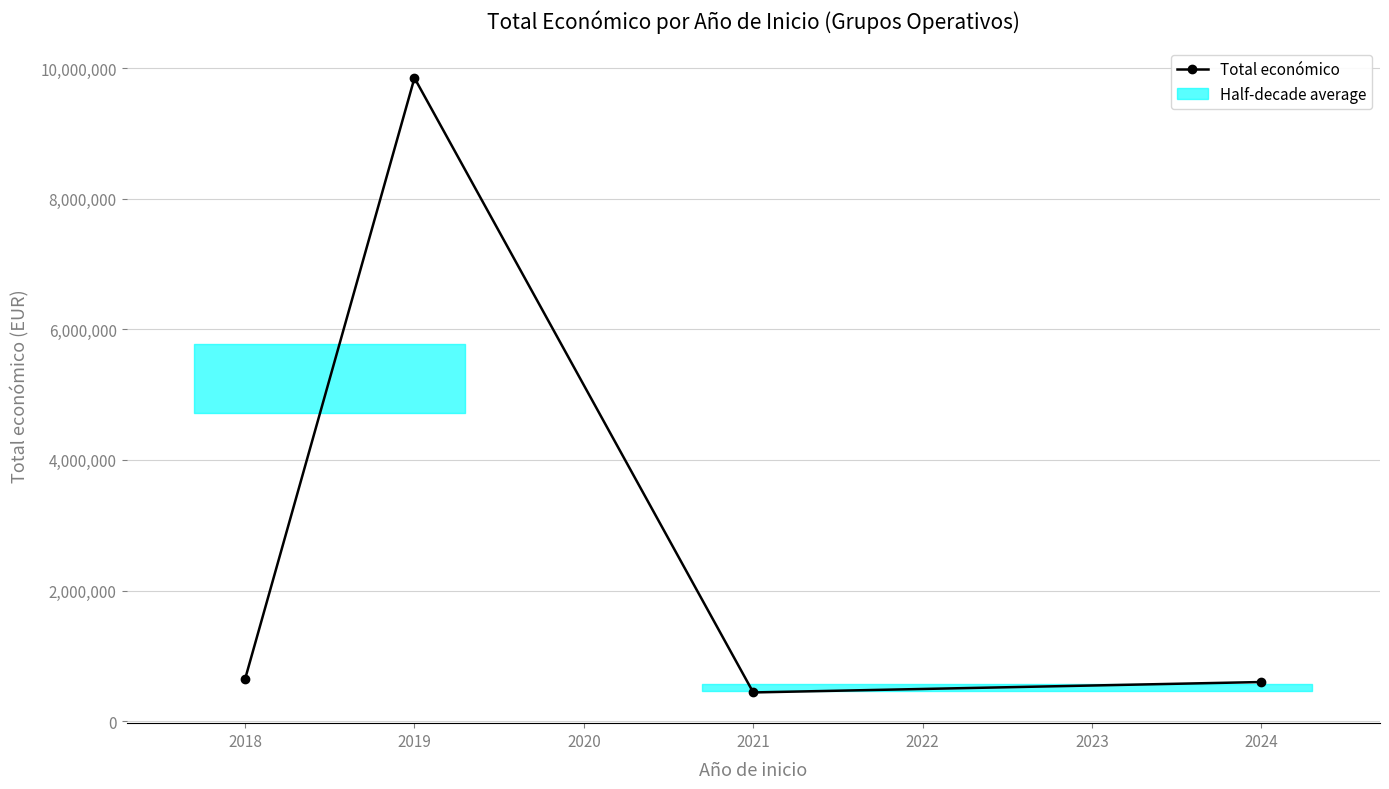

How many data points are less than 644817?

2